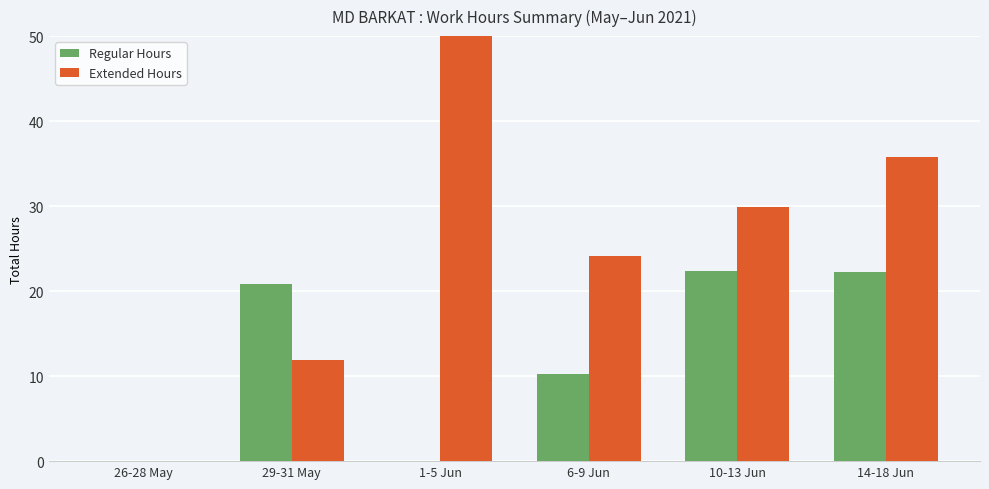

What are all the series names shown in the legend?

Regular Hours, Extended Hours